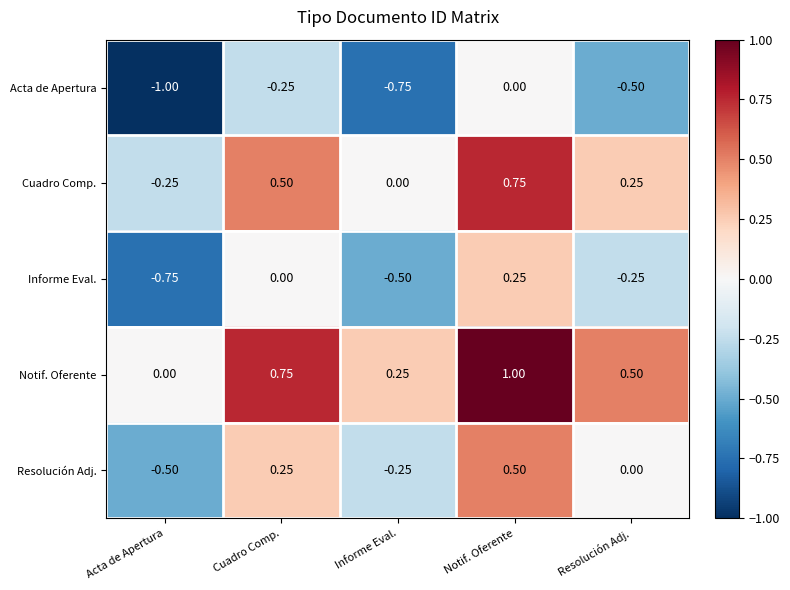

At which category is the sum across all series the highest?

Notif. Oferente